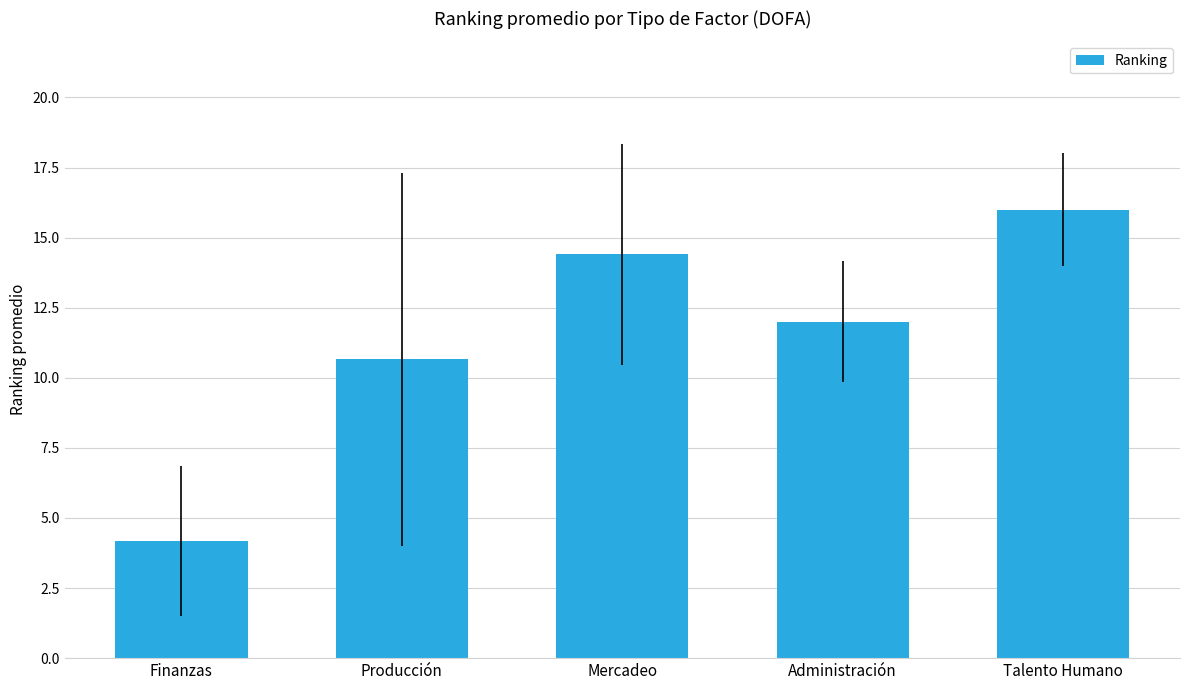

Reading right to left, extract all data points from this chart.

16.0	12.0	14.4	10.7	4.2